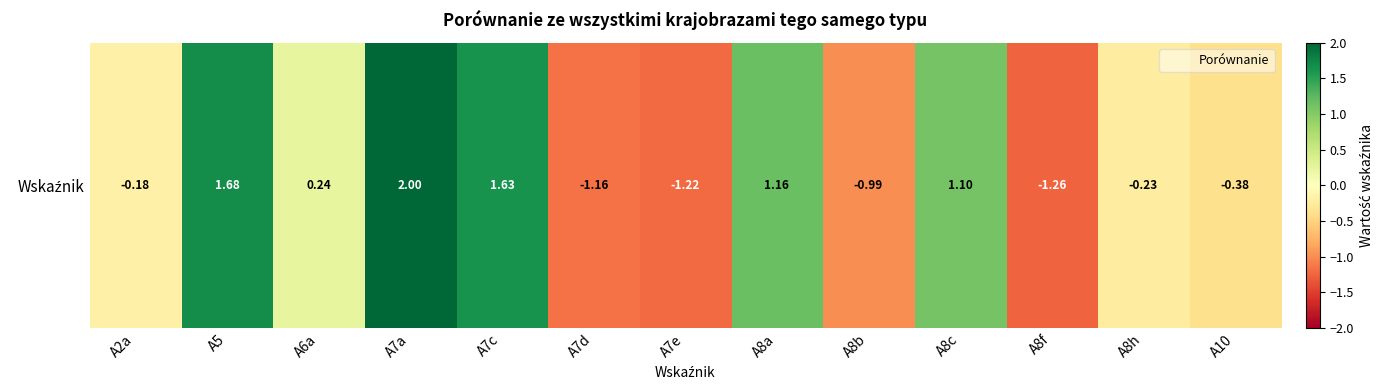

What is the change in value from A7a to A8b?

-3.0